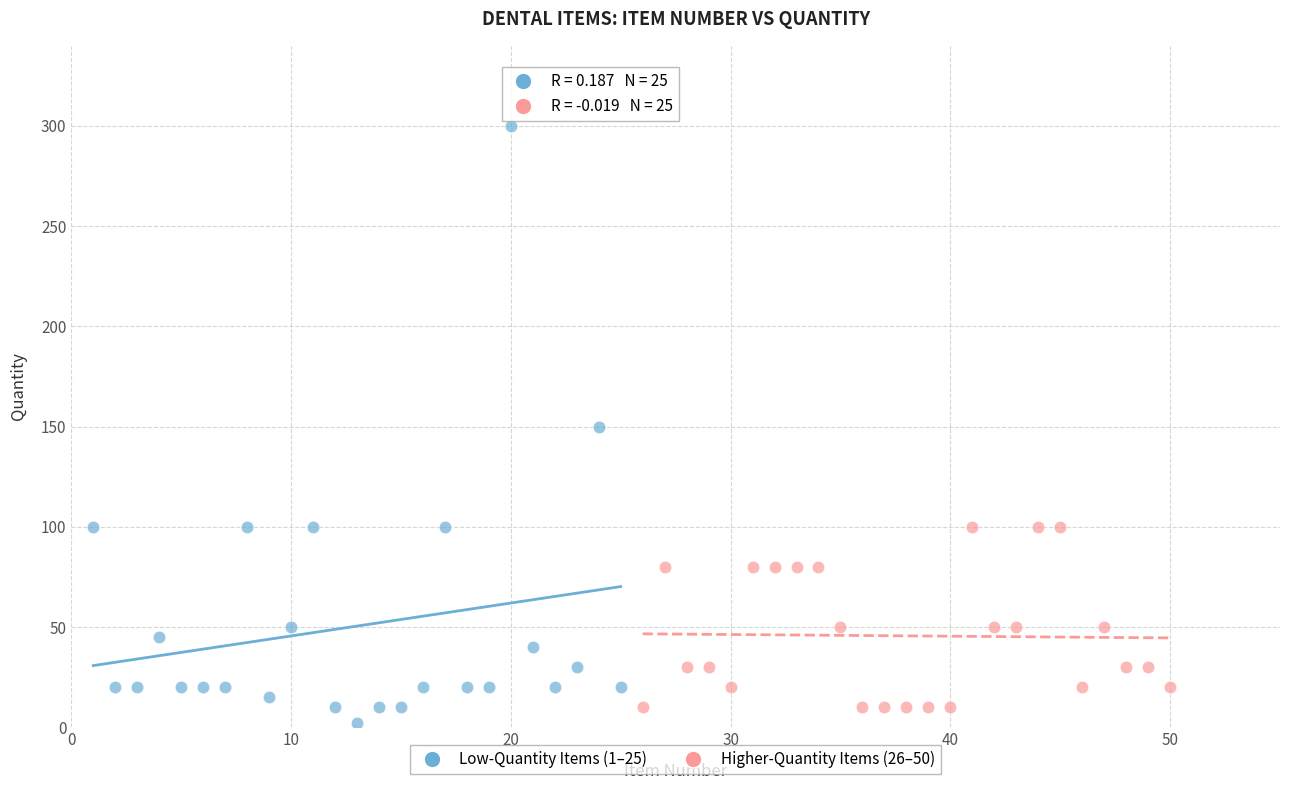

What are all the series names shown in the legend?

Low-Quantity Items (1–25), Higher-Quantity Items (26–50)